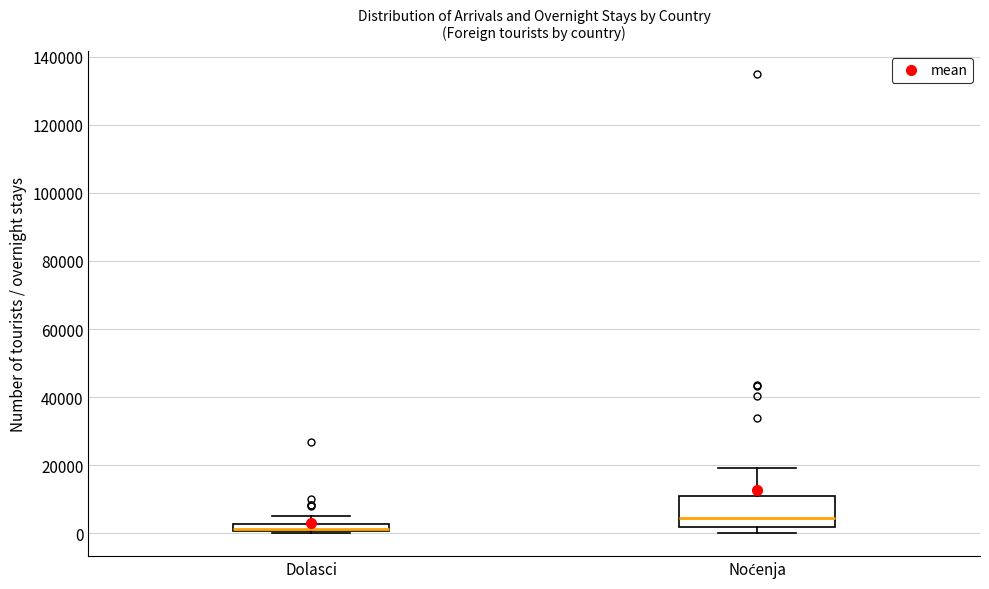

Where is the lower edge of the box for Dolasci on the y-axis? The values are not printed on the chart, so give them approximately, as read against the axis.

0